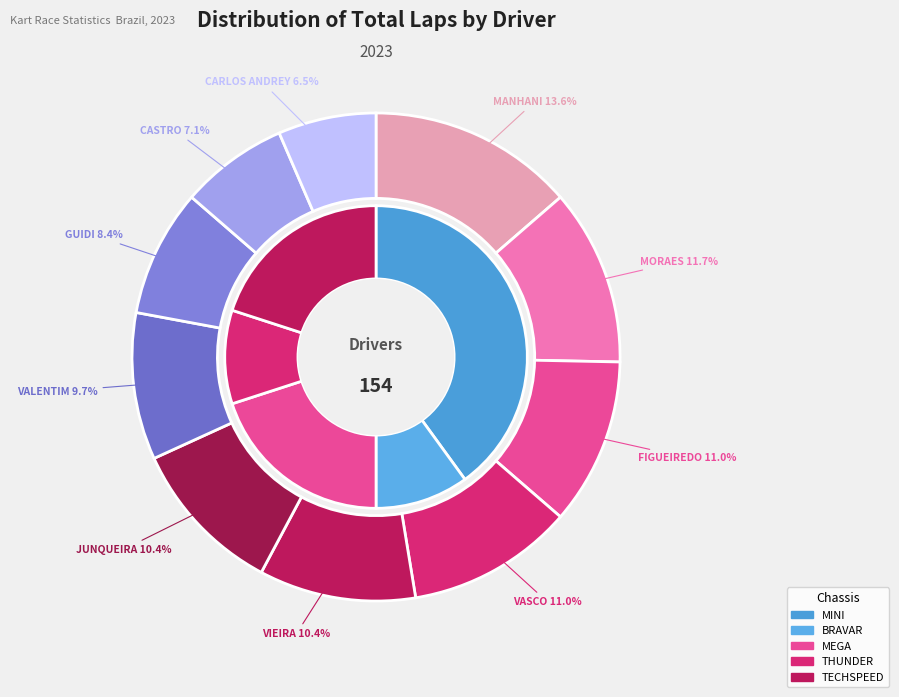

Is it true that RODRIGO VIEIRA - FASP is 1% of the pie?

False